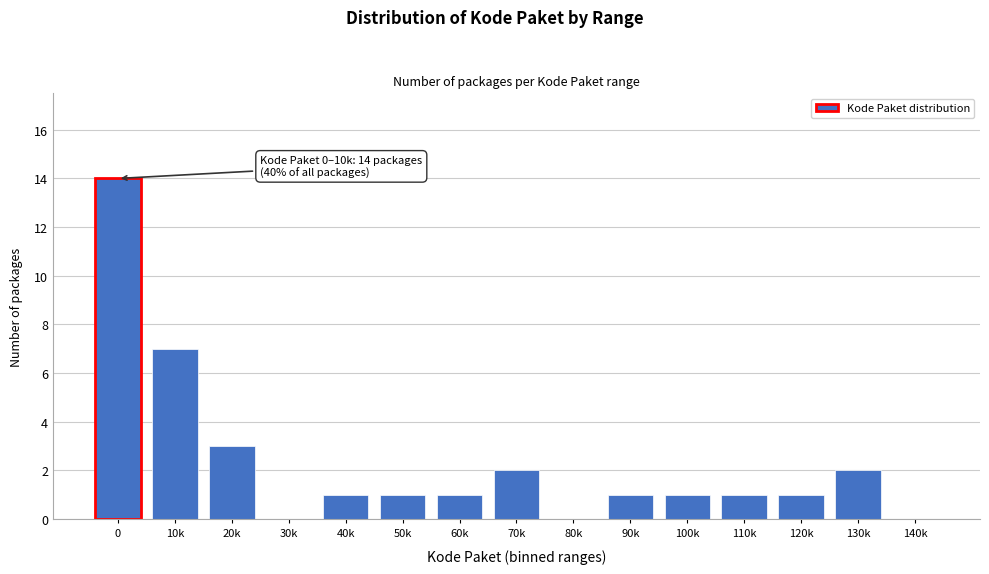

Reading left to right, list all the values displayed in this chart.

0=14	10k=7	20k=3	30k=0	40k=1	50k=1	60k=1	70k=2	80k=0	90k=1	100k=1	110k=1	120k=1	130k=2	140k=0